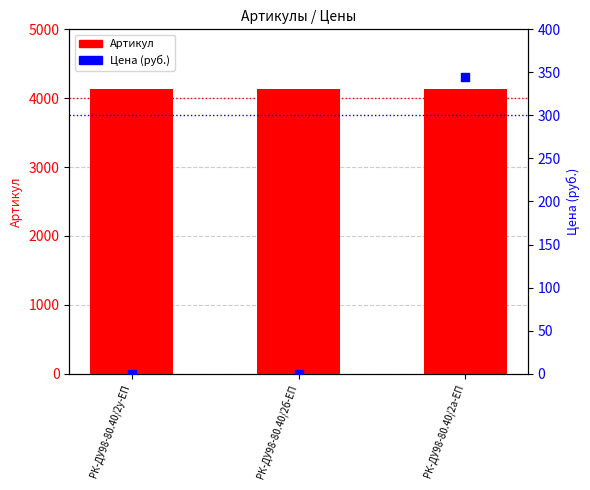

Which series has the largest Y range (max minus min)?

Цена (руб.)